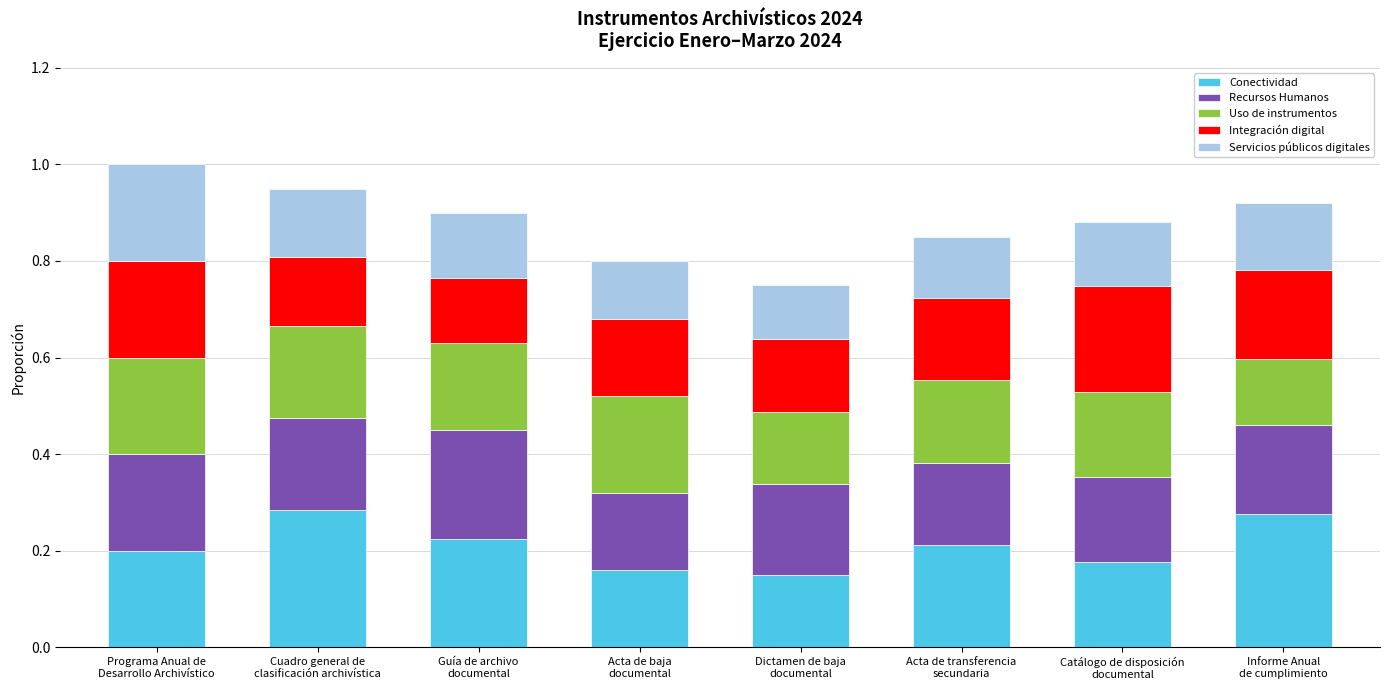

What is the sum of all Conectividad values?

1.7